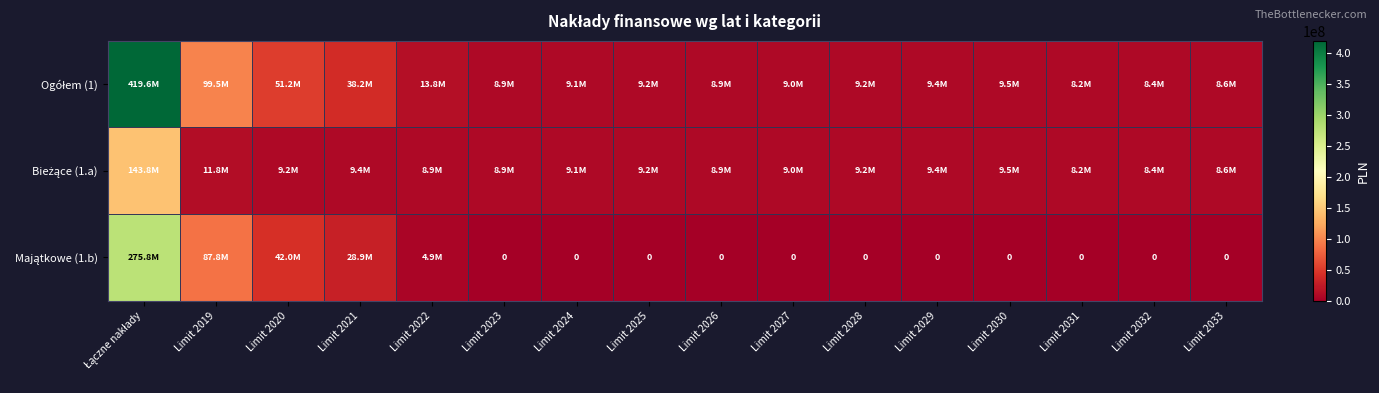

Which category has the highest value across all series?

Łączne nakłady